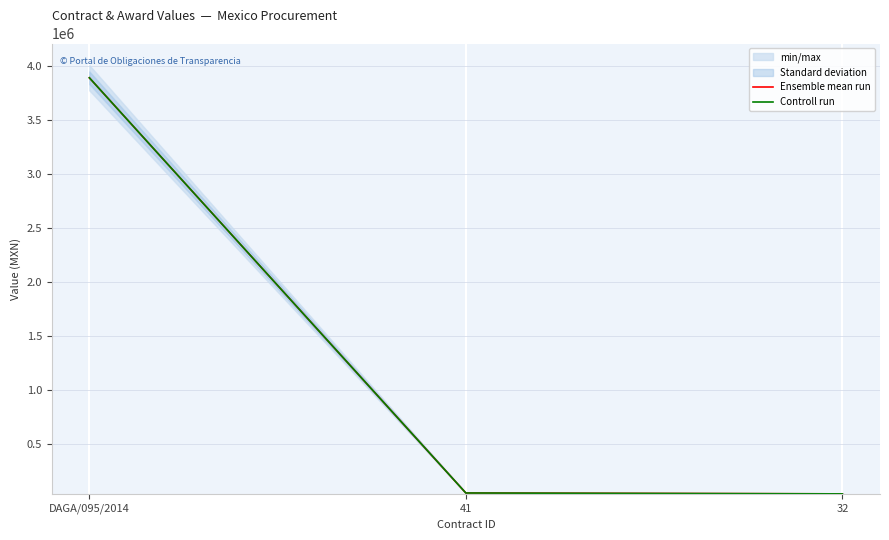

Which category has the lowest value across all series?

32